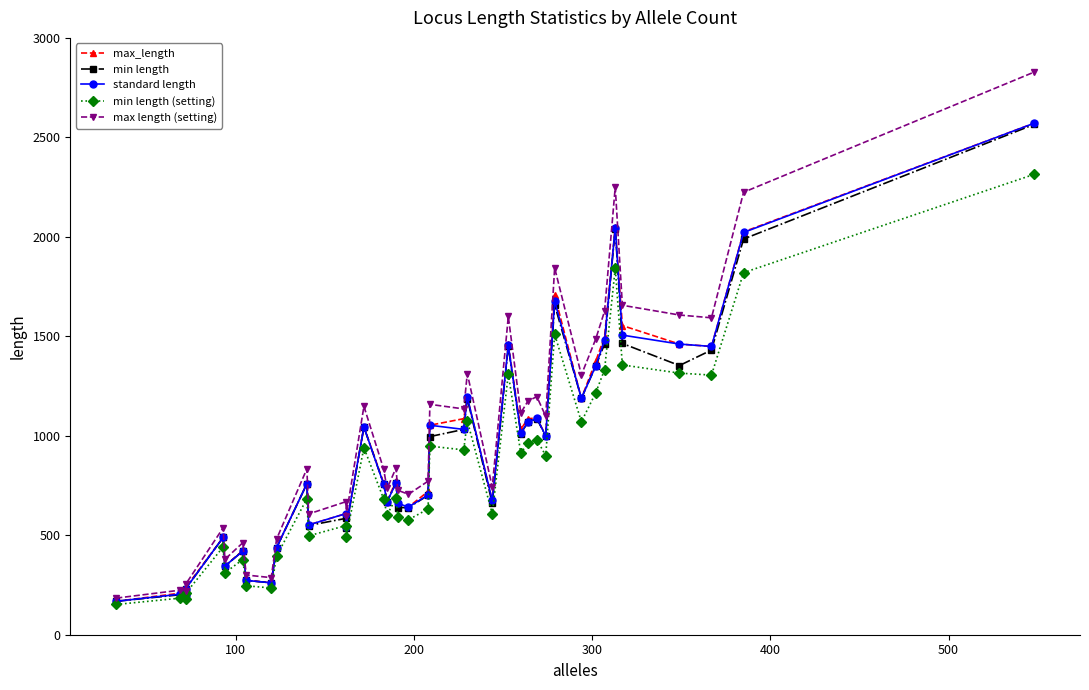

How many data points in min length (setting) are above 686?

19